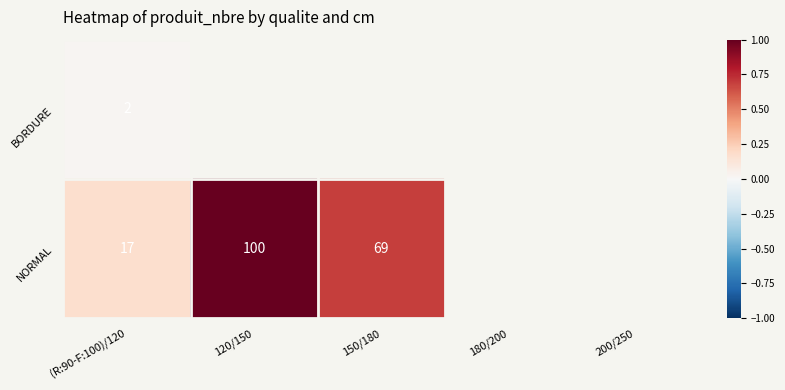

List the series in order of their peak value, lowest first.

BORDURE, NORMAL